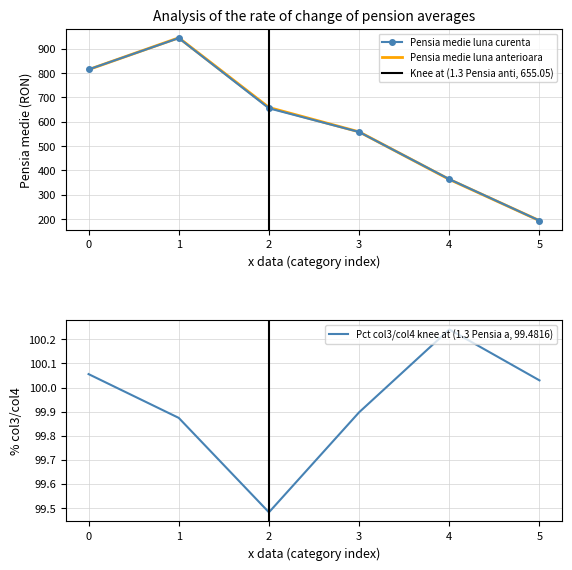

List the labels in order of Pensia medie luna curenta value, smallest first.

5, 4, 3, 2, 0, 1